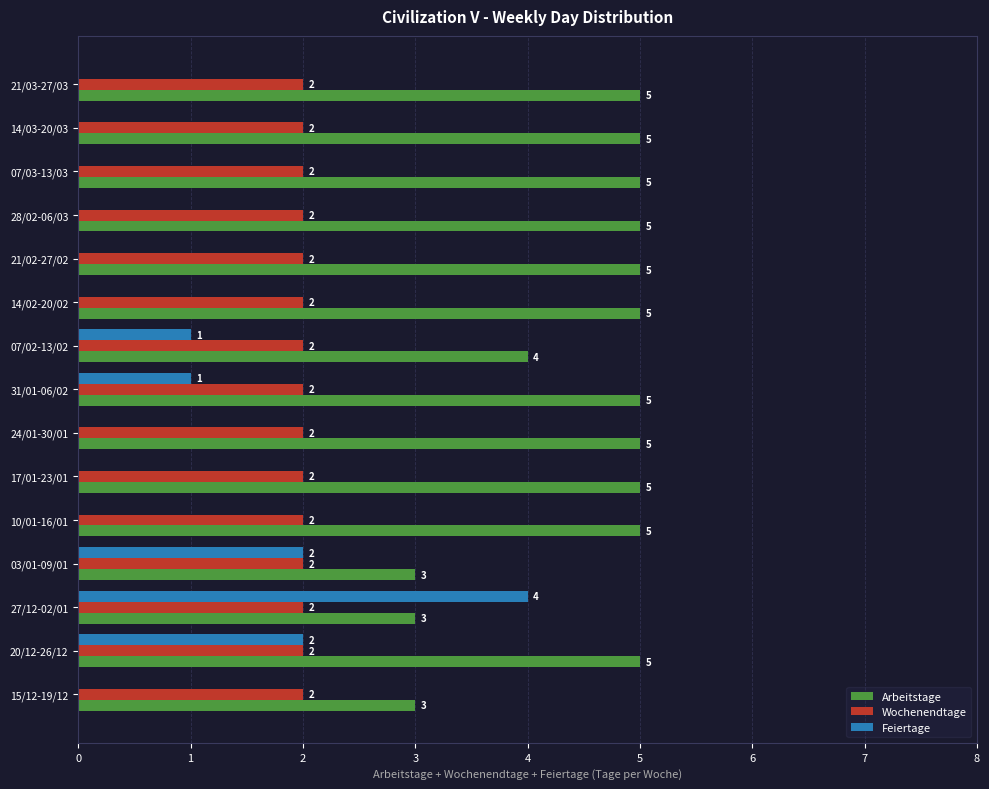

What is the total value across all series at 20/12-26/12?

9